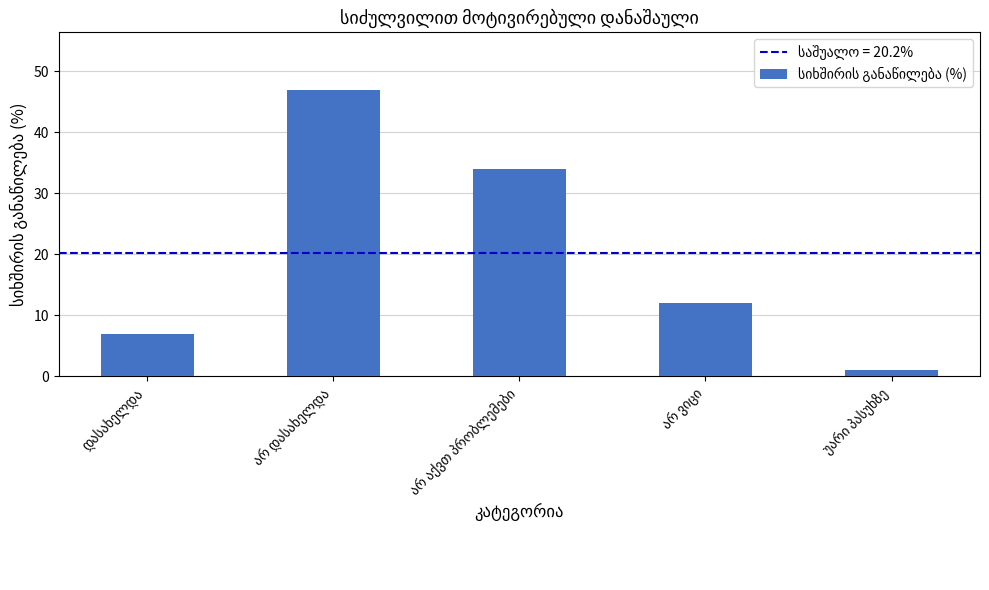

Count the values in the range 7 to 34.

3